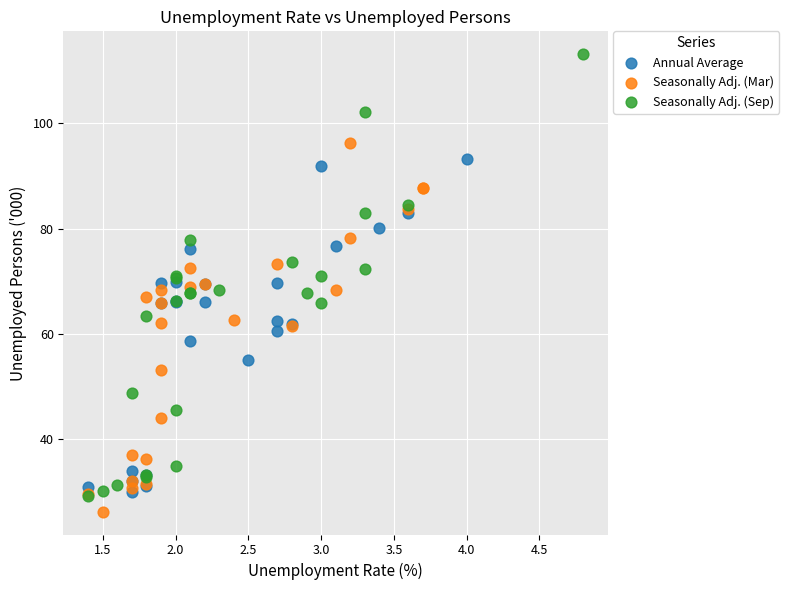

What are all the series names shown in the legend?

Annual Average, Seasonally Adj. (Mar), Seasonally Adj. (Sep)